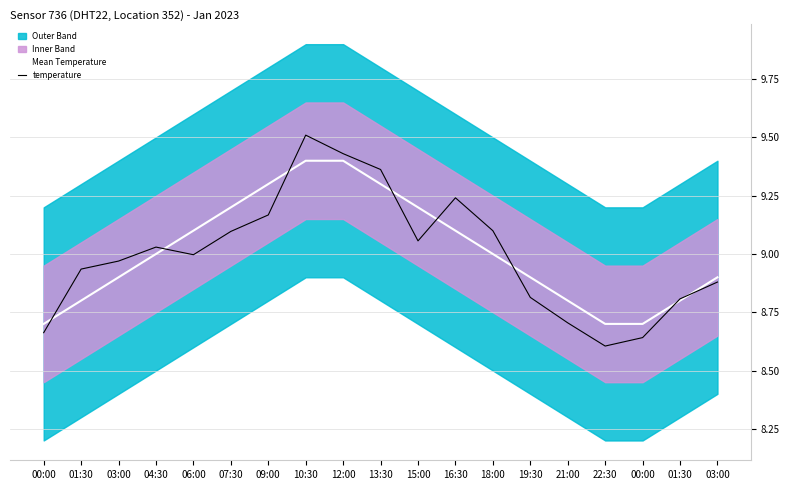

What is the difference between the temperature values at 01:30 and 01:30?

0.1